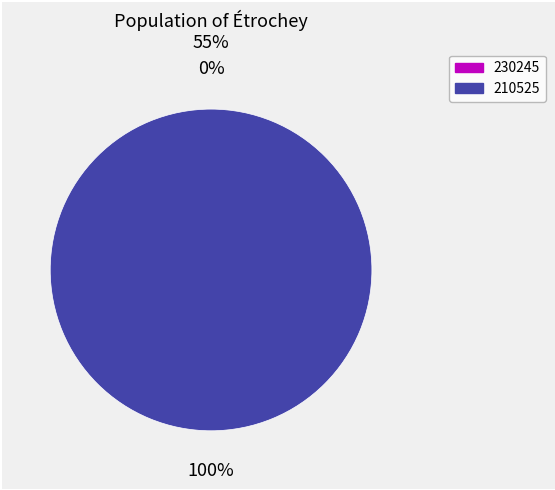

What is the largest slice in the pie chart?

210525